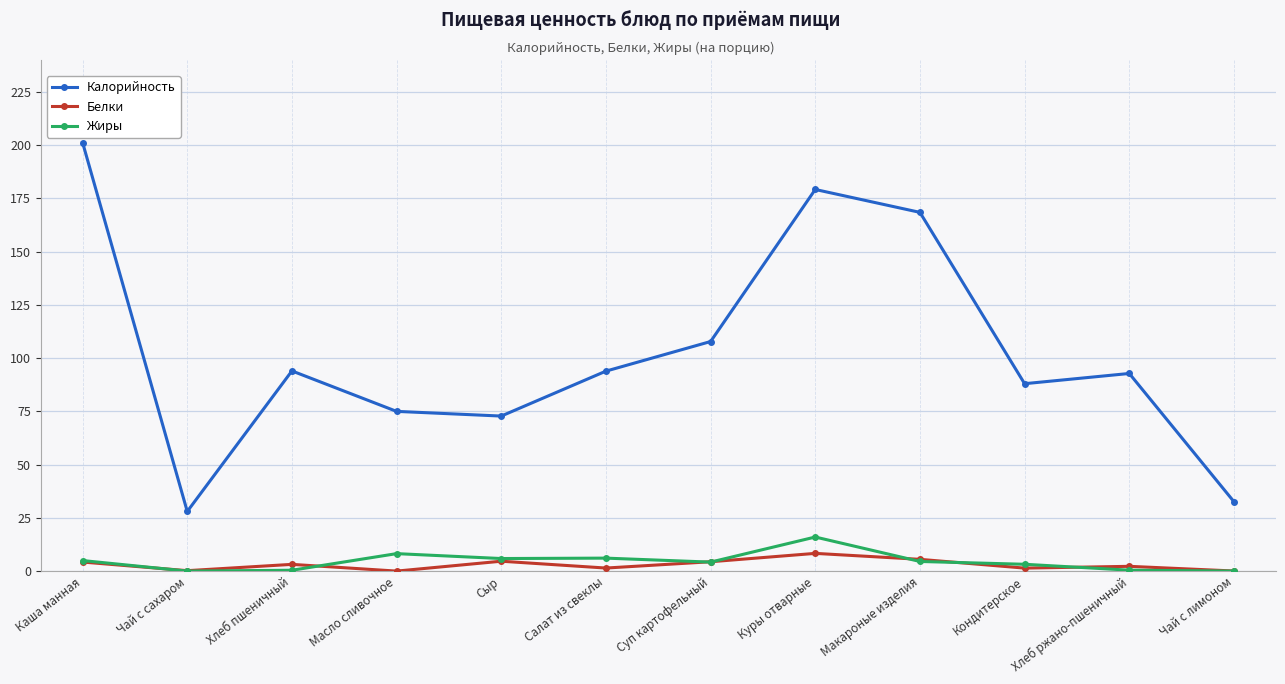

True or false: Калорийность has a value of 166.4 at Суп картофельный.

False